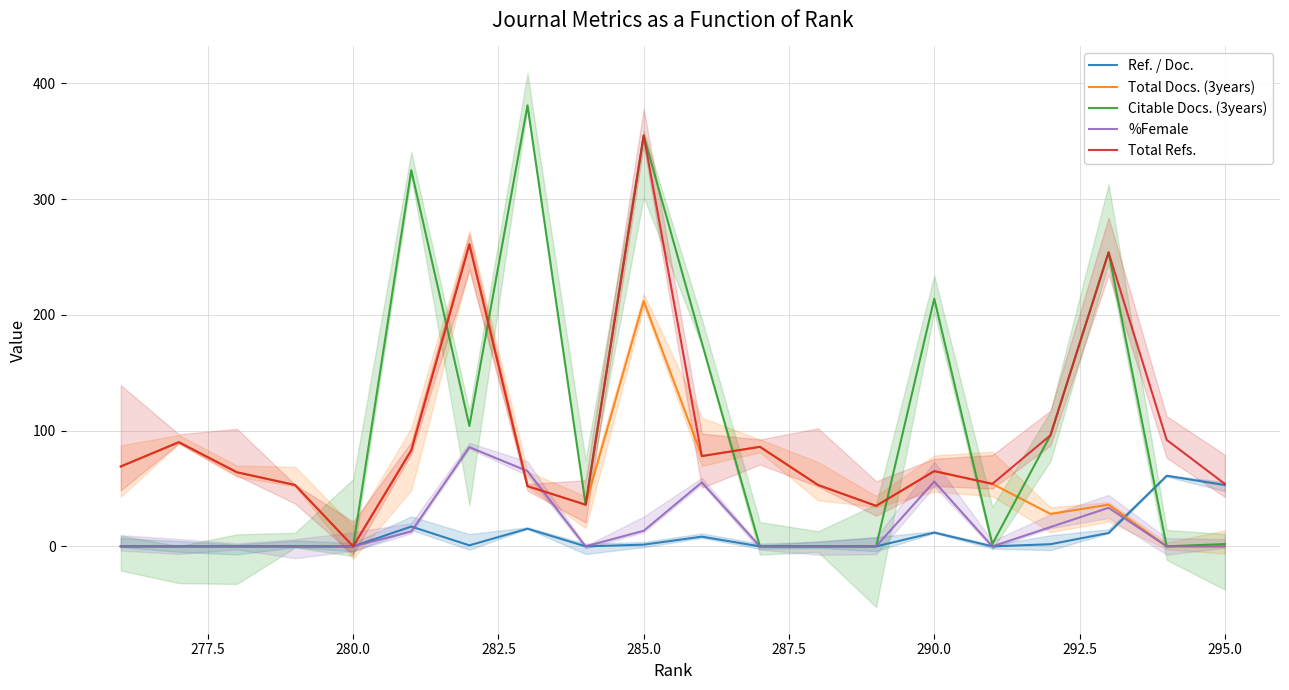

What are all the series names shown in the legend?

Ref. / Doc., Total Docs. (3years), Citable Docs. (3years), %Female, Total Refs.